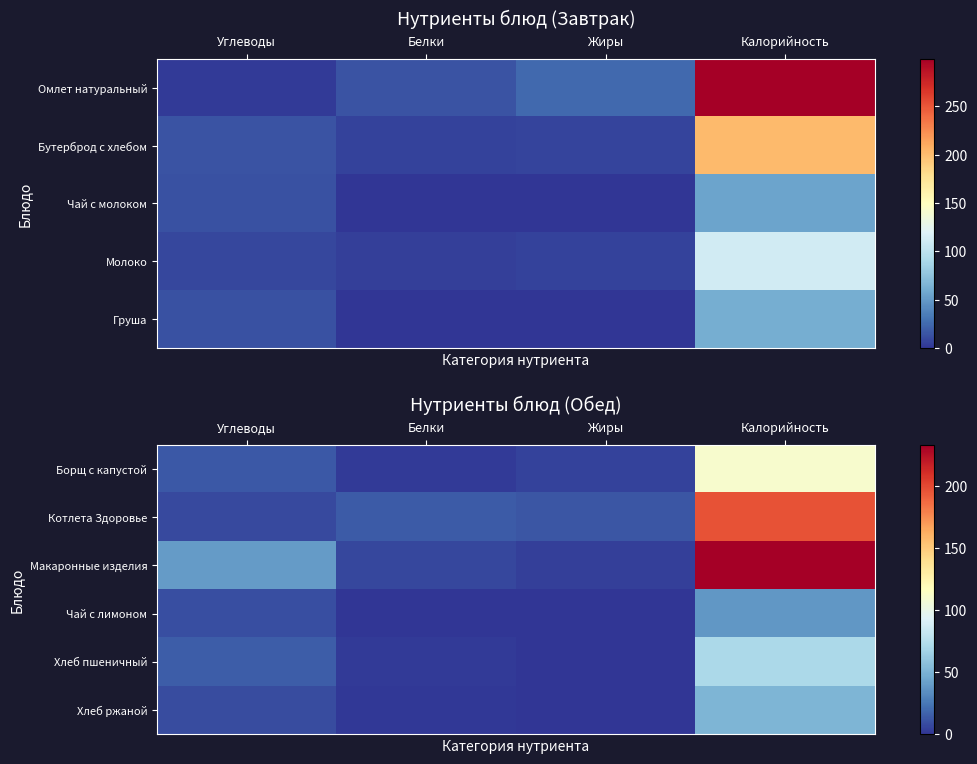

Is the value of Макаронные изделия at Белки greater than the value of Хлеб пшеничный at Углеводы?

No